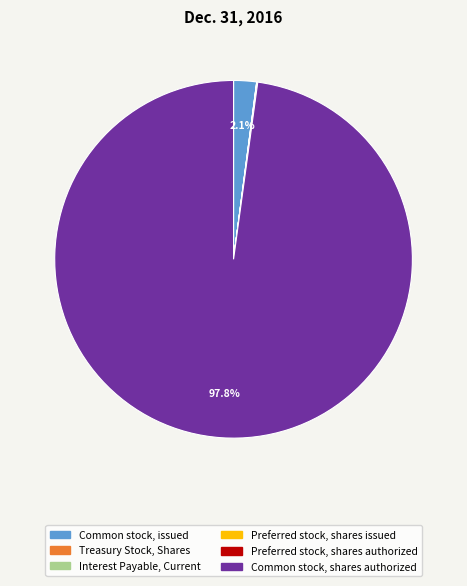

Which has a higher value, Common stock, issued or Common stock, shares authorized?

Common stock, shares authorized